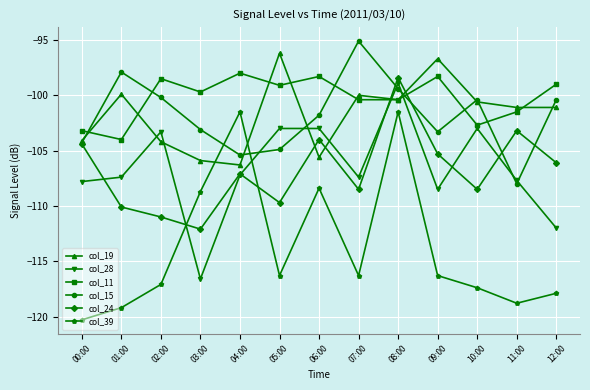

Where is the first local maximum for col_28?

02:00